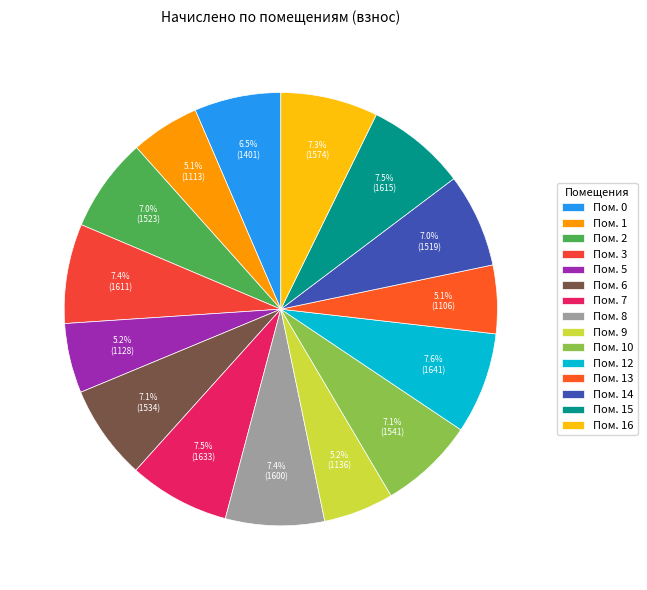

How many slices are in this pie chart?

15